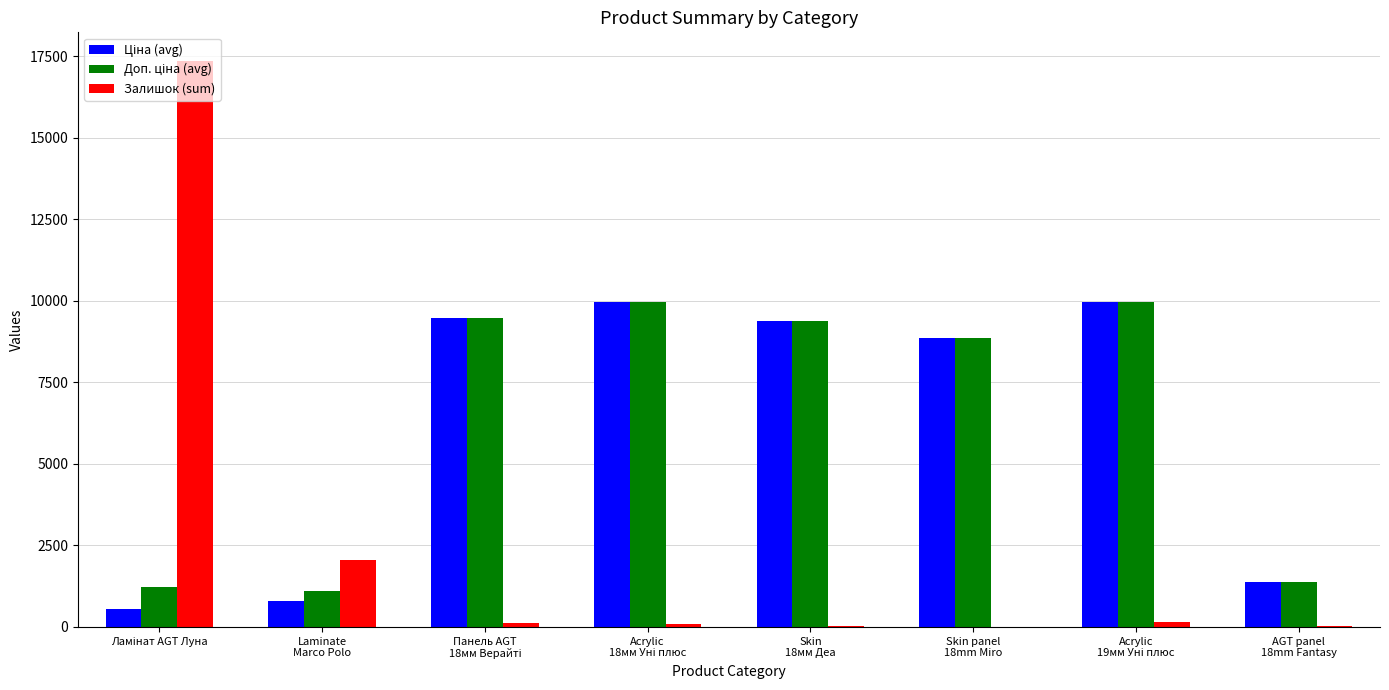

What is the greatest value displayed?

17361.0